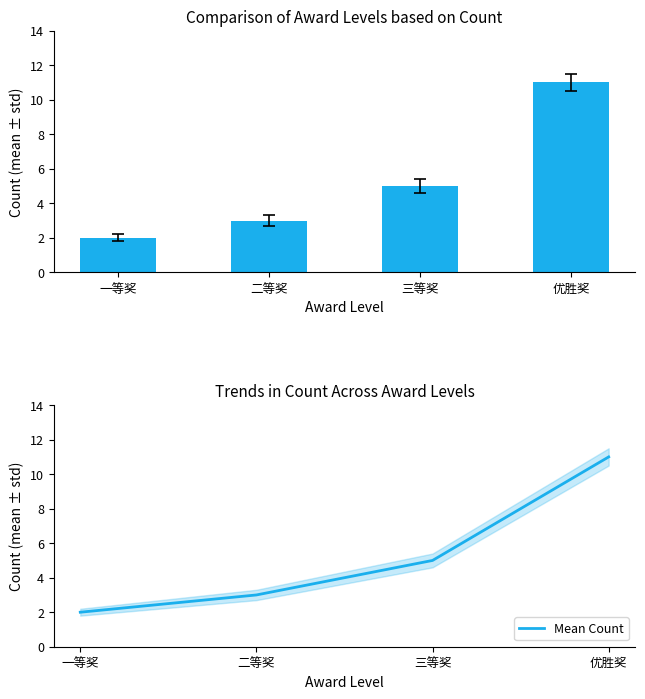

Where does the Mean Count series first go above 5?

优胜奖